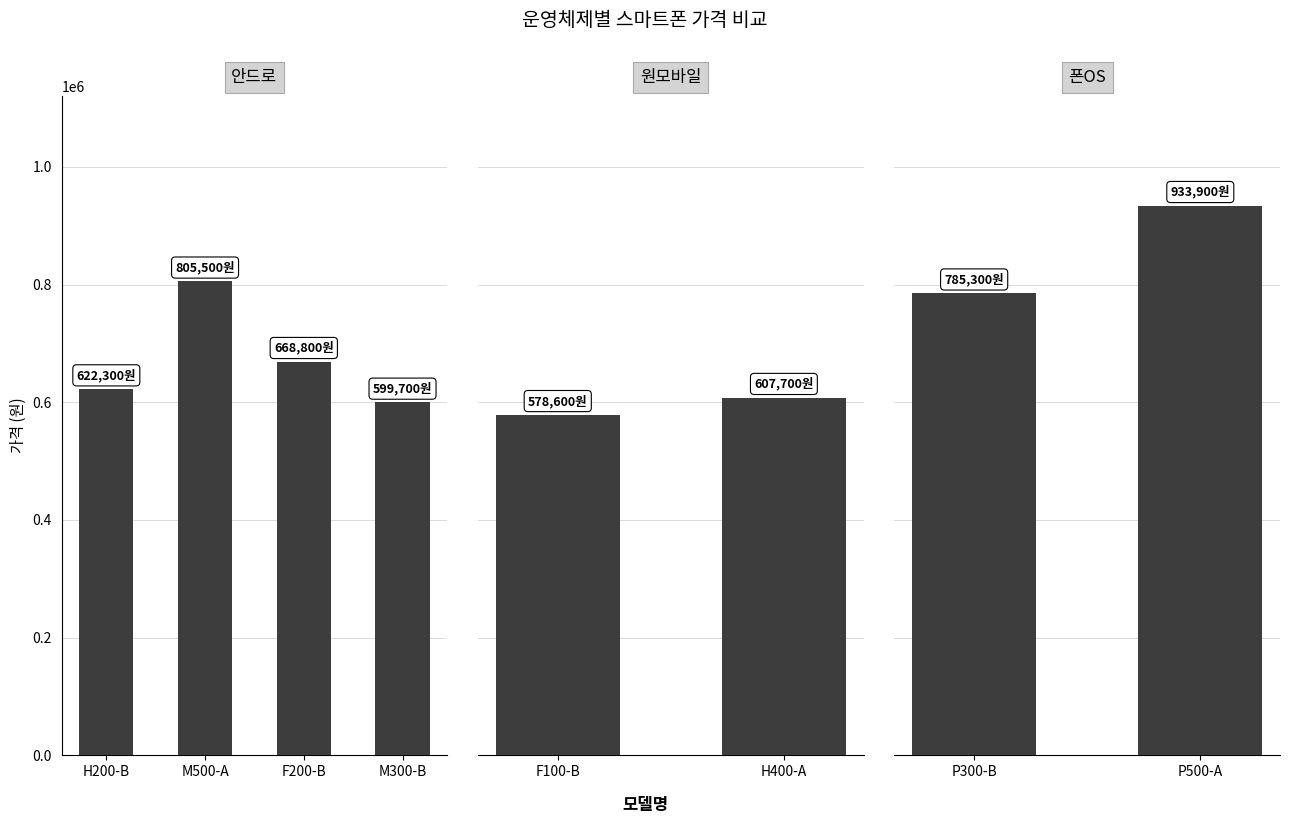

What is the value of the 3rd bar from the left?

668800